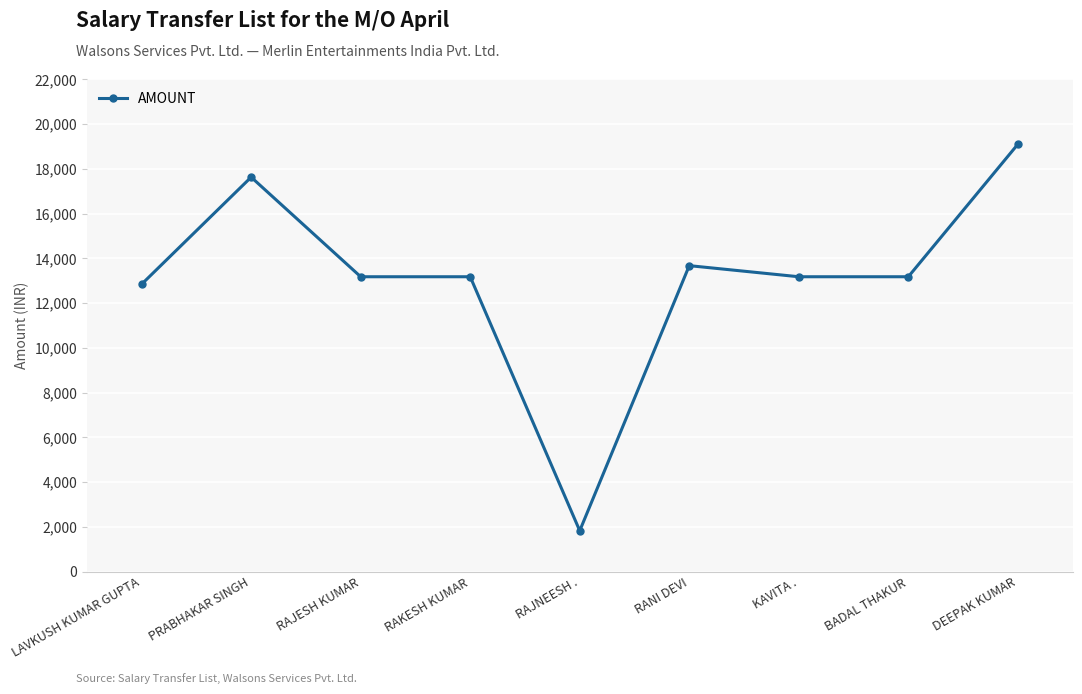

At which category does the data reach its first local peak?

PRABHAKAR SINGH